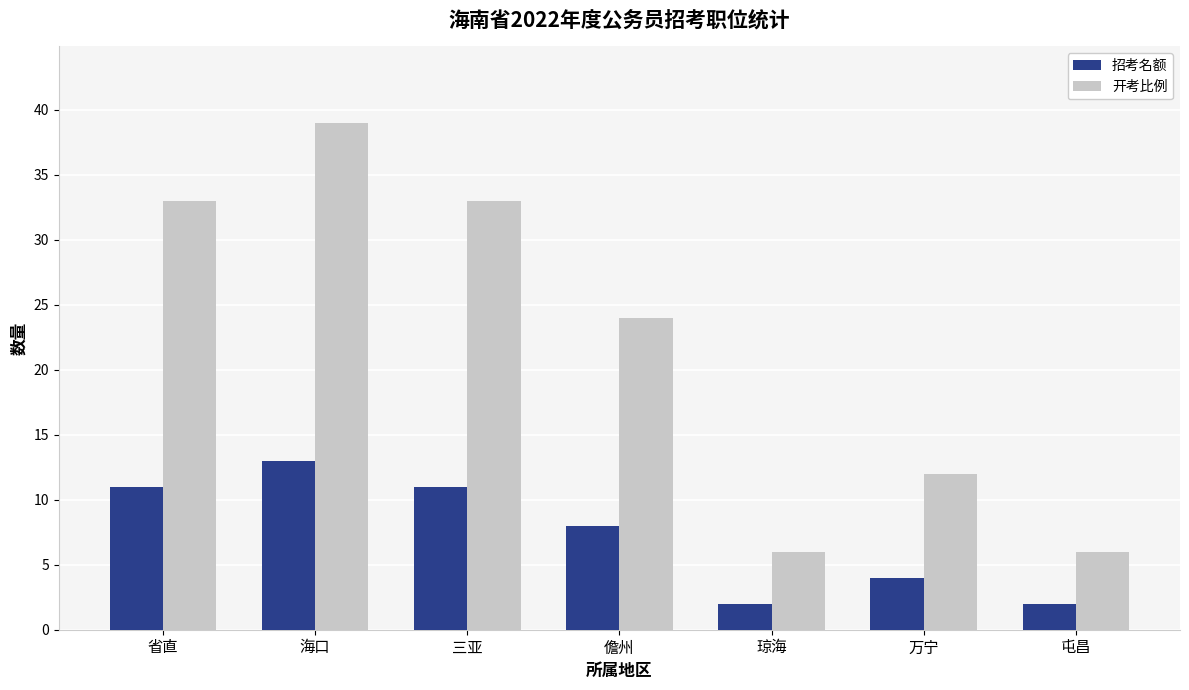

What is the approximate value of 开考比例 at 省直, to the nearest 5?

35